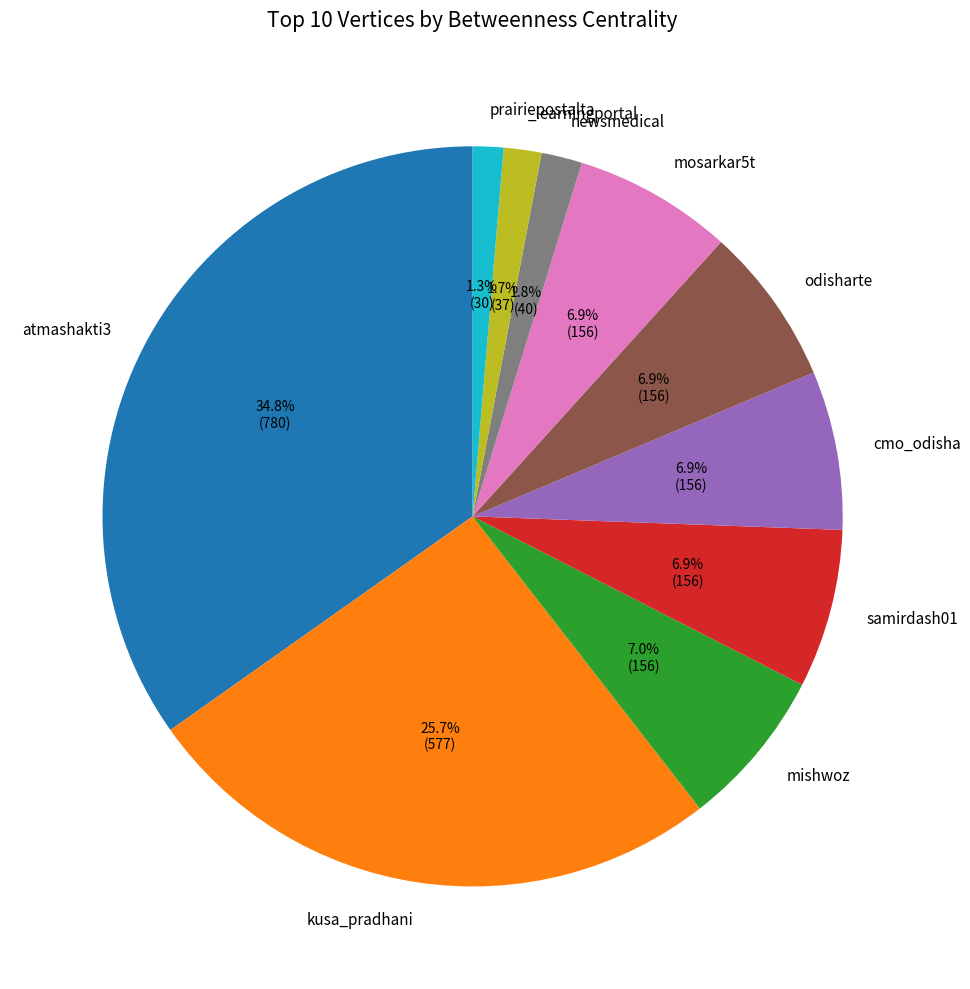

Does any single category account for the majority?

No